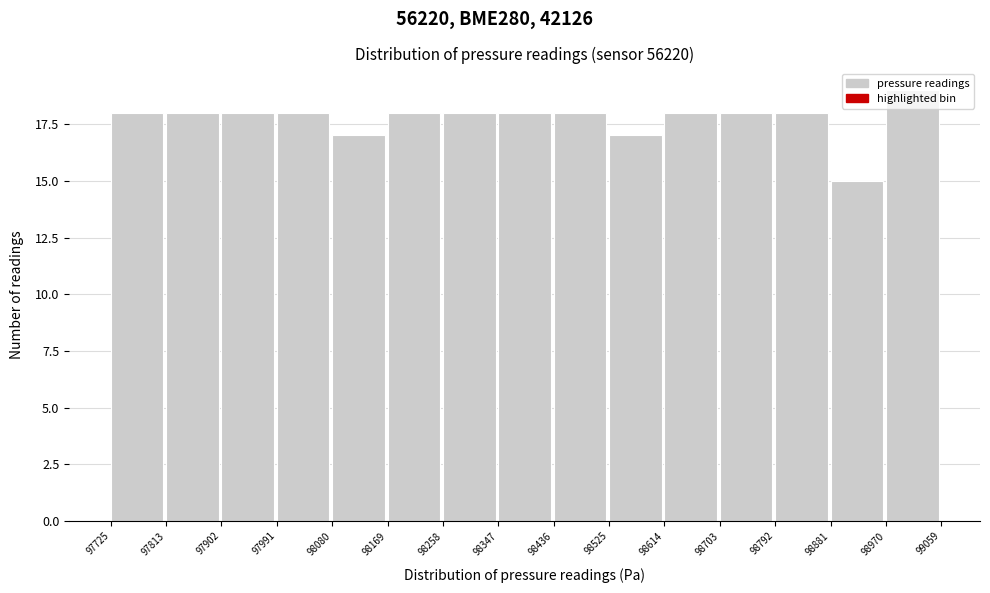

What is the height of the bar covering 98258 to 98347 on the x-axis? The values are not printed on the chart, so give them approximately, as read against the axis.

18